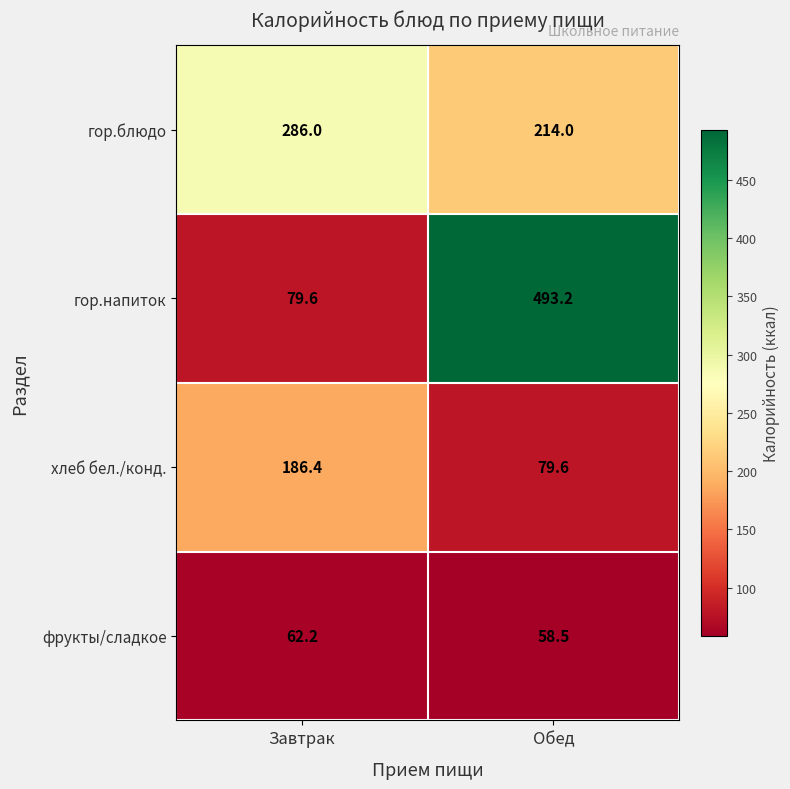

What is the difference between the хлеб бел./конд. values at Обед and Завтрак?

106.8